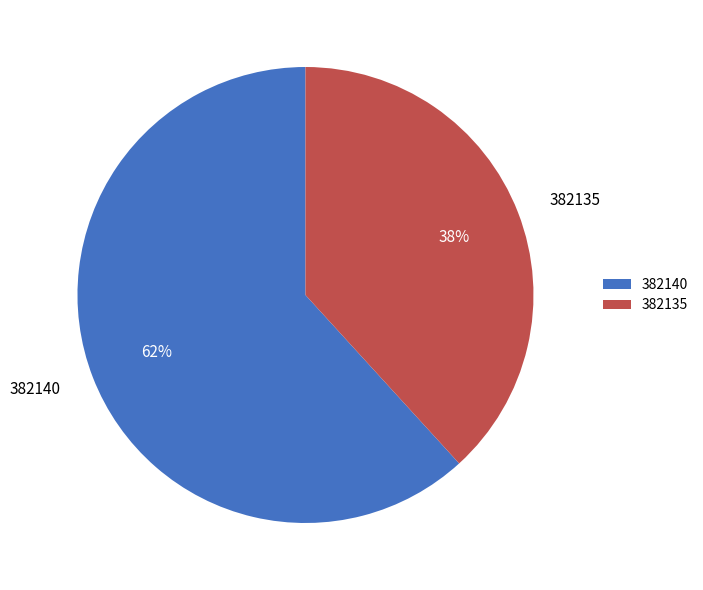

Rank the categories by value from highest to lowest.

382140, 382135